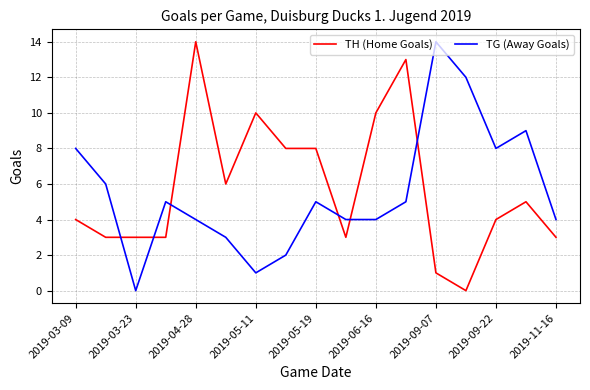

What is the difference between the maximum and minimum values in the TH (Home Goals) series?

14